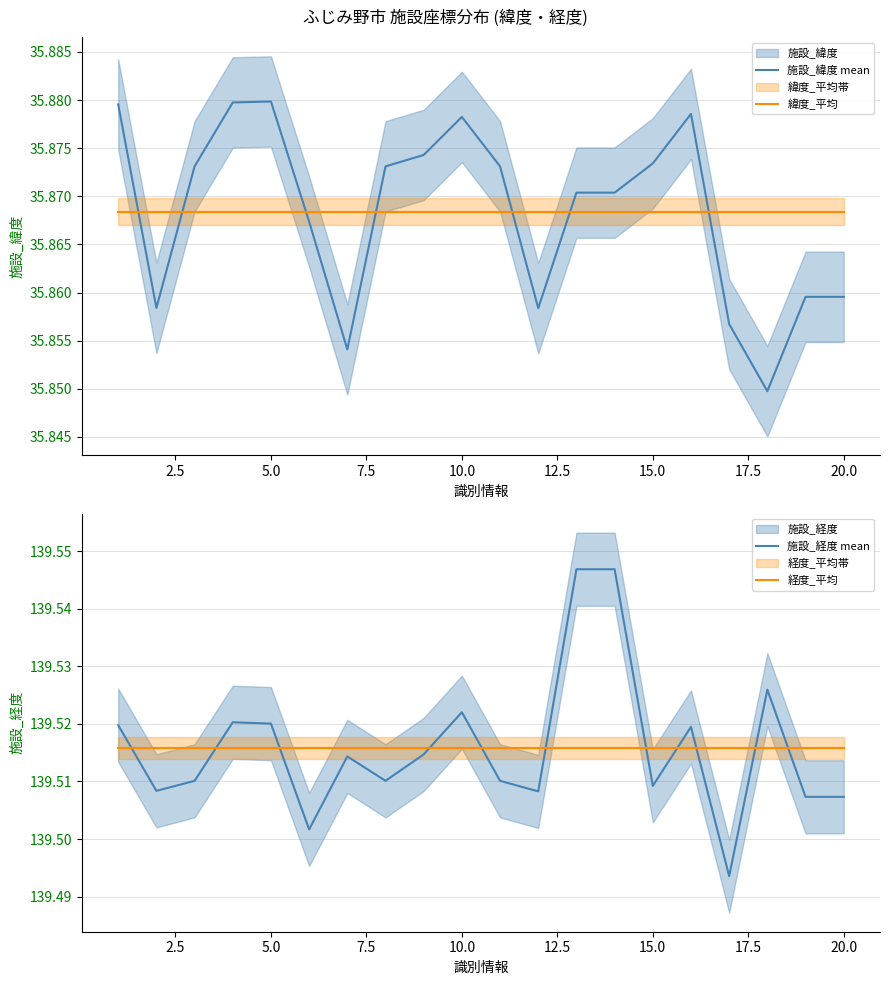

True or false: 緯度_平均 and 施設_緯度 mean intersect in this chart.

True